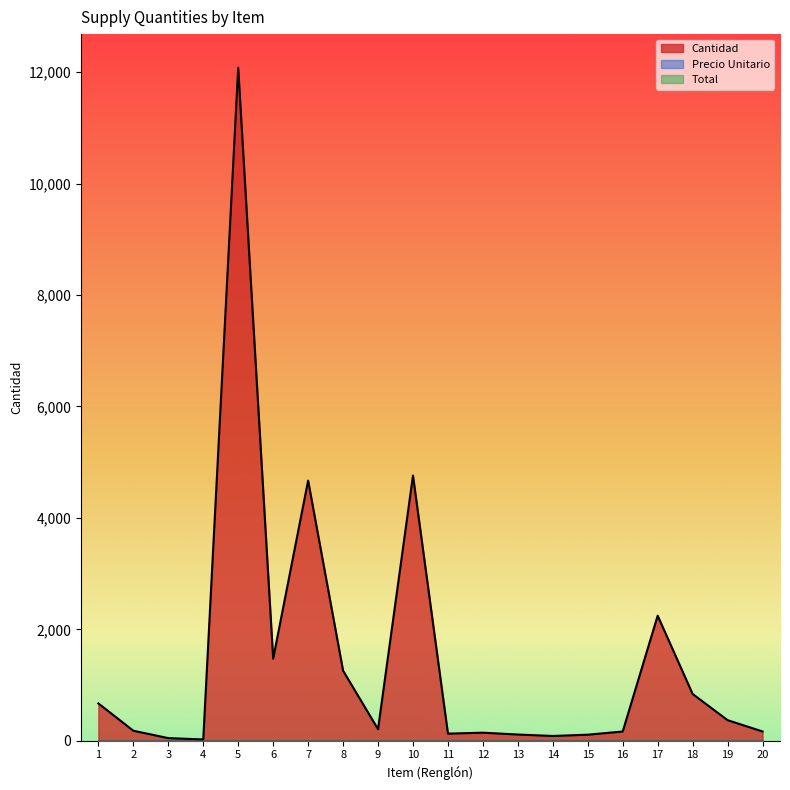

Count the number of data series in this chart.

3